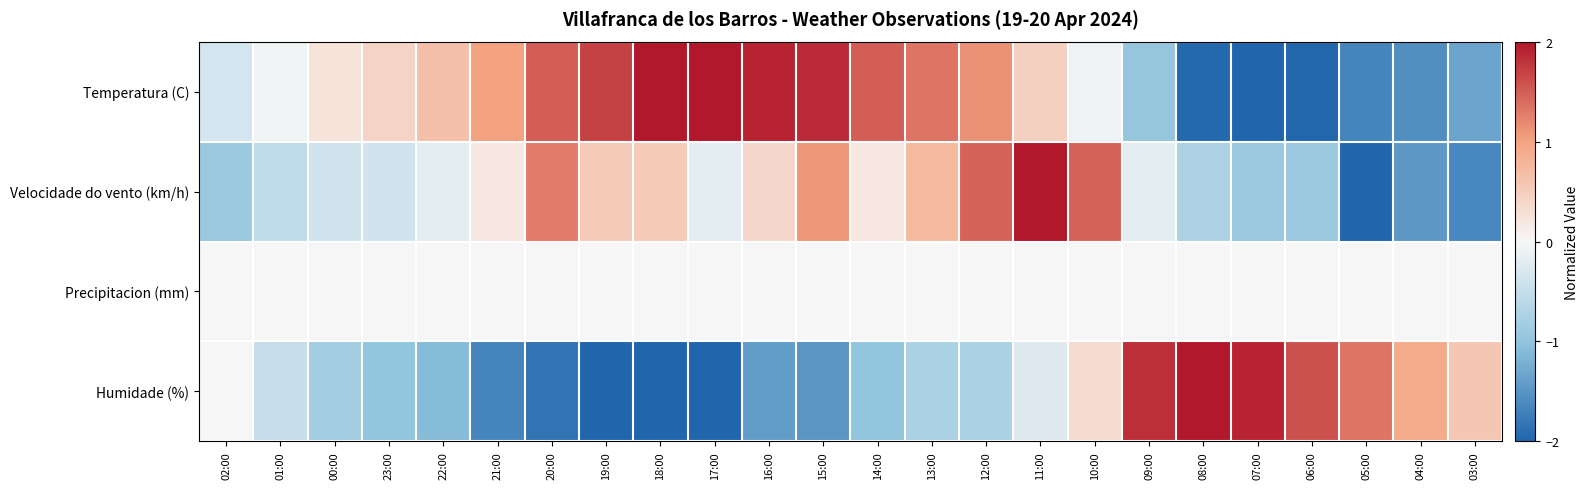

Which label corresponds to the largest value in the chart?

18:00